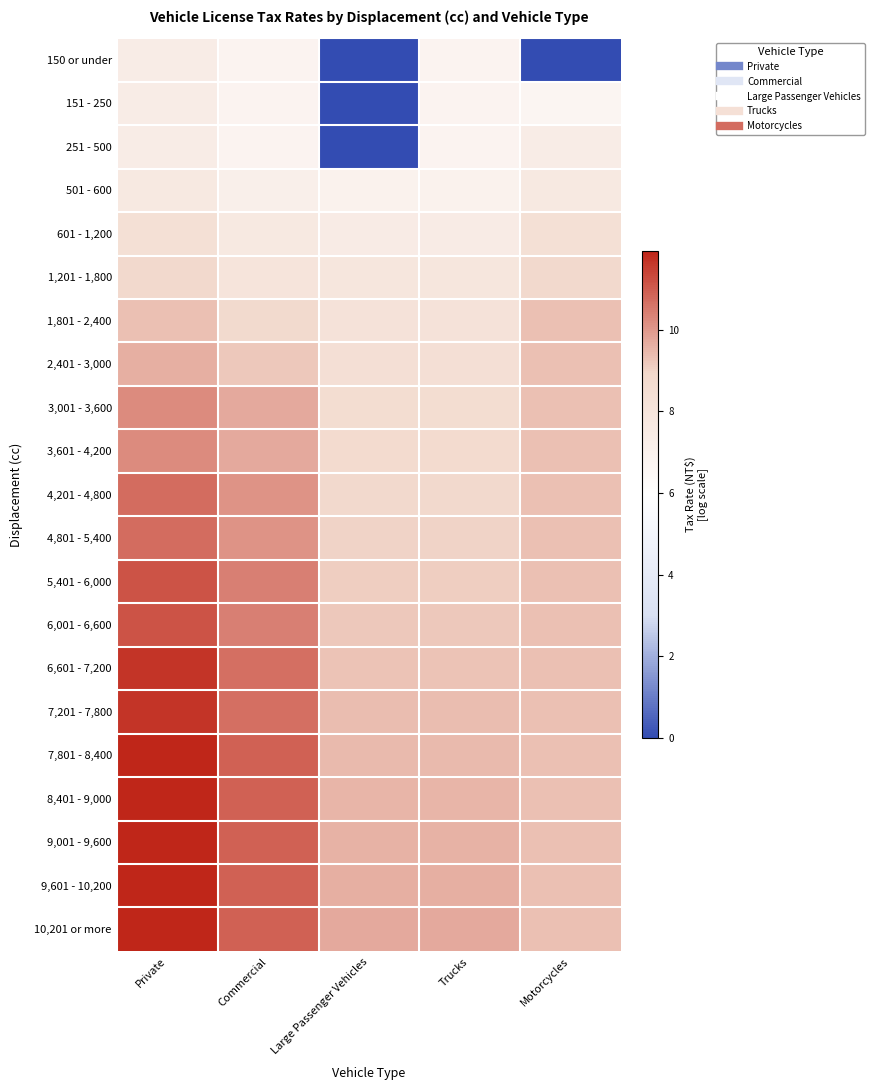

Reading right to left, extract all data points from this chart.

150 or under: Motorcycles=0.0	Trucks=6.8	Large Passenger Vehicles=0.0	Commercial=6.8	Private=7.4
151 - 250: Motorcycles=6.7	Trucks=6.8	Large Passenger Vehicles=0.0	Commercial=6.8	Private=7.4
251 - 500: Motorcycles=7.4	Trucks=6.8	Large Passenger Vehicles=0.0	Commercial=6.8	Private=7.4
501 - 600: Motorcycles=7.7	Trucks=7.0	Large Passenger Vehicles=7.0	Commercial=7.1	Private=7.7
601 - 1,200: Motorcycles=8.4	Trucks=7.5	Large Passenger Vehicles=7.5	Commercial=7.7	Private=8.4
1,201 - 1,800: Motorcycles=8.9	Trucks=7.9	Large Passenger Vehicles=7.9	Commercial=8.0	Private=8.9
1,801 - 2,400: Motorcycles=9.3	Trucks=8.2	Large Passenger Vehicles=8.2	Commercial=8.8	Private=9.3
2,401 - 3,000: Motorcycles=9.3	Trucks=8.4	Large Passenger Vehicles=8.4	Commercial=9.2	Private=9.6
3,001 - 3,600: Motorcycles=9.3	Trucks=8.6	Large Passenger Vehicles=8.6	Commercial=9.7	Private=10.2
3,601 - 4,200: Motorcycles=9.3	Trucks=8.7	Large Passenger Vehicles=8.7	Commercial=9.7	Private=10.2
4,201 - 4,800: Motorcycles=9.3	Trucks=8.9	Large Passenger Vehicles=8.9	Commercial=10.1	Private=10.7
4,801 - 5,400: Motorcycles=9.3	Trucks=9.0	Large Passenger Vehicles=9.0	Commercial=10.1	Private=10.7
5,401 - 6,000: Motorcycles=9.3	Trucks=9.1	Large Passenger Vehicles=9.1	Commercial=10.4	Private=11.2
6,001 - 6,600: Motorcycles=9.3	Trucks=9.2	Large Passenger Vehicles=9.2	Commercial=10.4	Private=11.2
6,601 - 7,200: Motorcycles=9.3	Trucks=9.3	Large Passenger Vehicles=9.3	Commercial=10.7	Private=11.7
7,201 - 7,800: Motorcycles=9.3	Trucks=9.4	Large Passenger Vehicles=9.4	Commercial=10.7	Private=11.7
7,801 - 8,400: Motorcycles=9.3	Trucks=9.4	Large Passenger Vehicles=9.4	Commercial=10.9	Private=11.9
8,401 - 9,000: Motorcycles=9.3	Trucks=9.5	Large Passenger Vehicles=9.5	Commercial=10.9	Private=11.9
9,001 - 9,600: Motorcycles=9.3	Trucks=9.6	Large Passenger Vehicles=9.6	Commercial=10.9	Private=11.9
9,601 - 10,200: Motorcycles=9.3	Trucks=9.6	Large Passenger Vehicles=9.6	Commercial=10.9	Private=11.9
10,201 or more: Motorcycles=9.3	Trucks=9.7	Large Passenger Vehicles=9.7	Commercial=10.9	Private=11.9